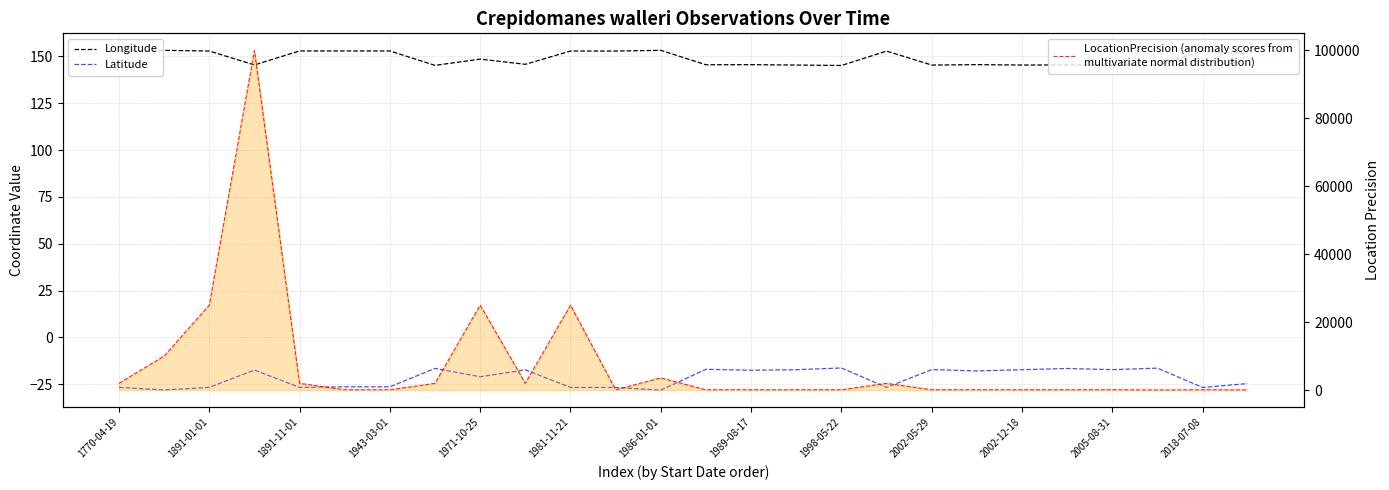

What is the difference between the second highest and minimum values in the Latitude series?

11.7